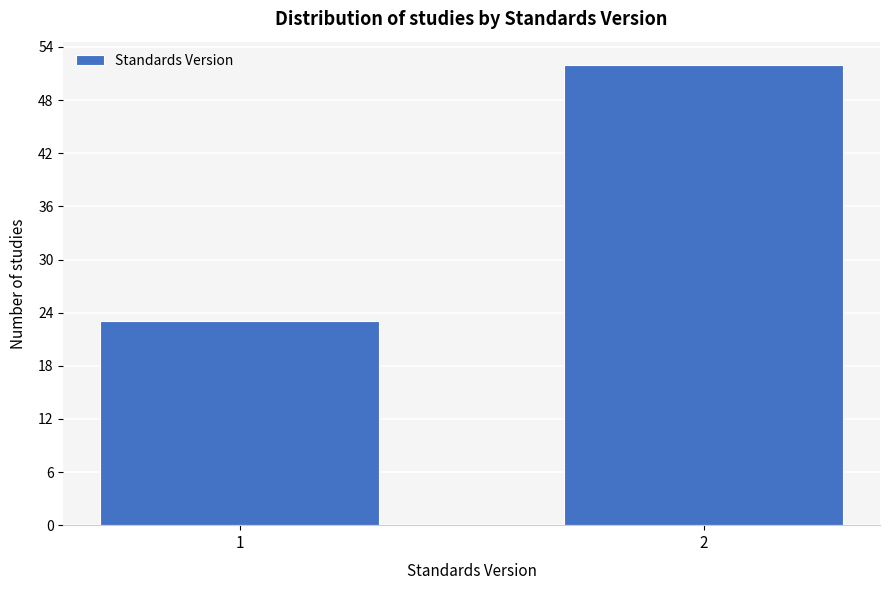

Reading right to left, extract all data points from this chart.

52	23